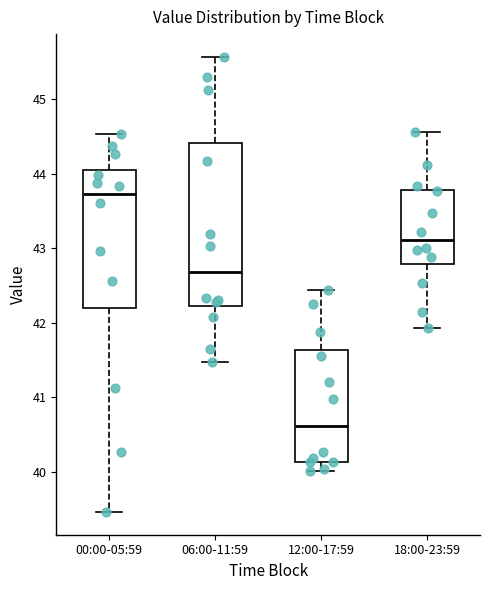

Which box's median line is the lowest?

12:00-17:59